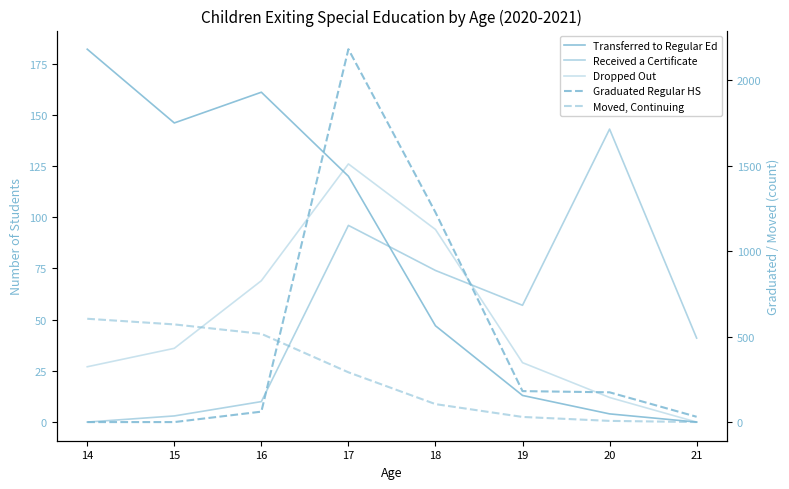

True or false: Received a Certificate and Graduated Regular HS cross at least once.

True